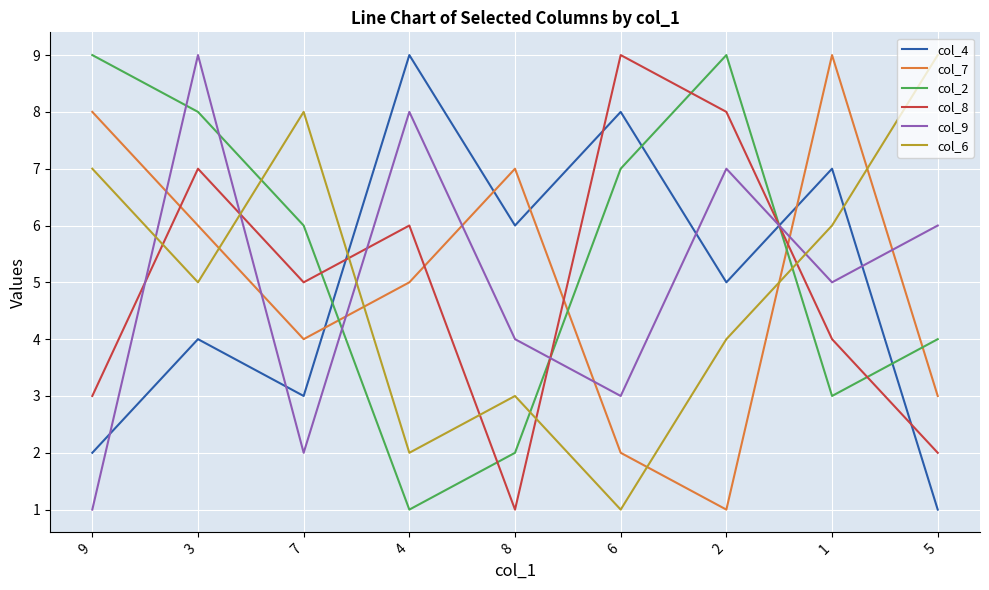

Where do col_8 and col_2 first cross each other?

7 and 4